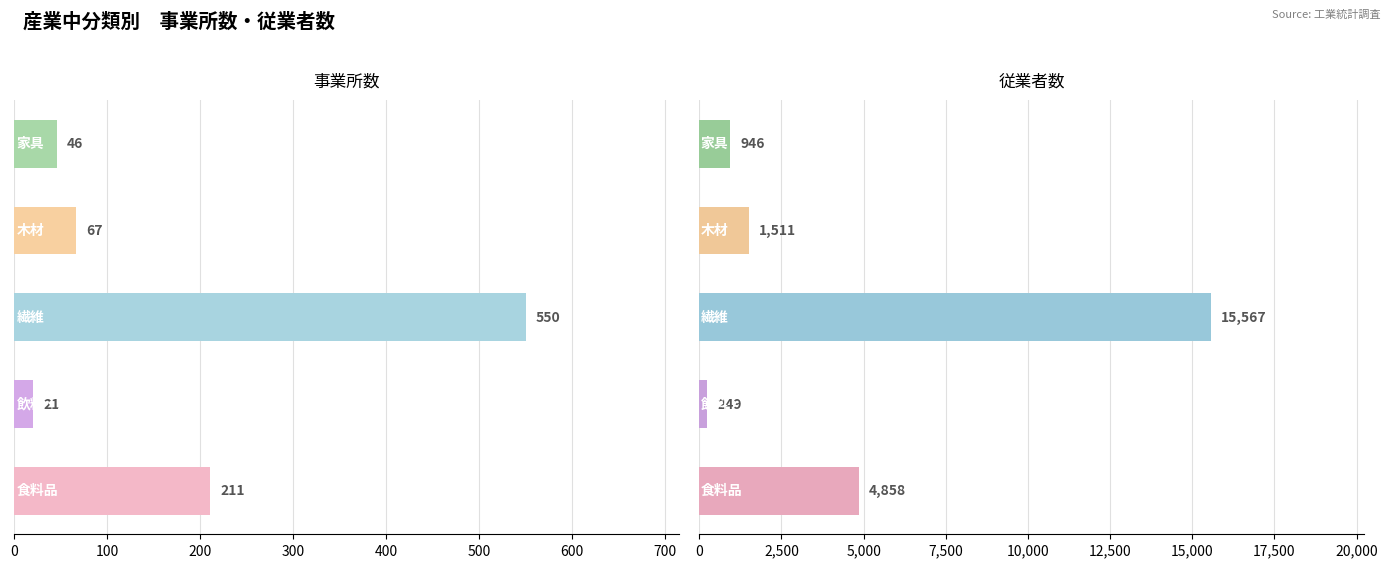

Which series has the largest range (max minus min)?

従業者数